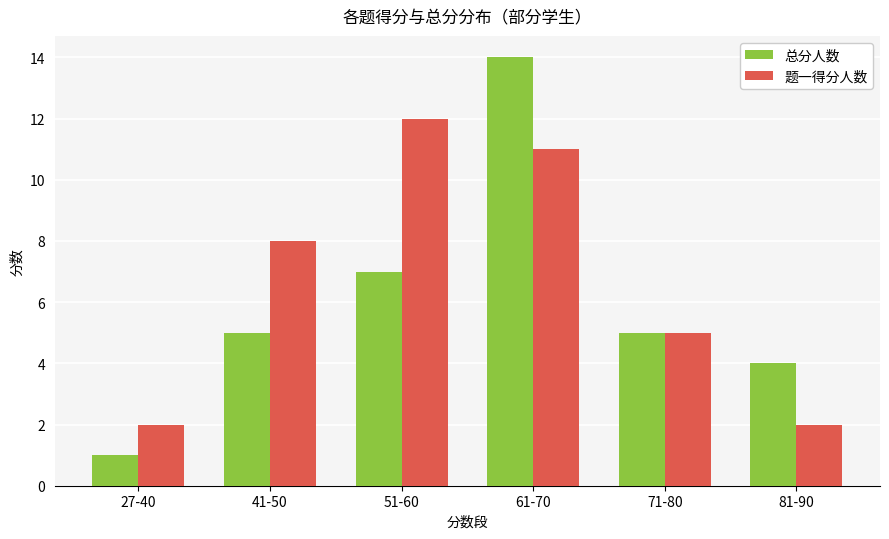

How many 题一得分人数 values are between 2 and 11?

5